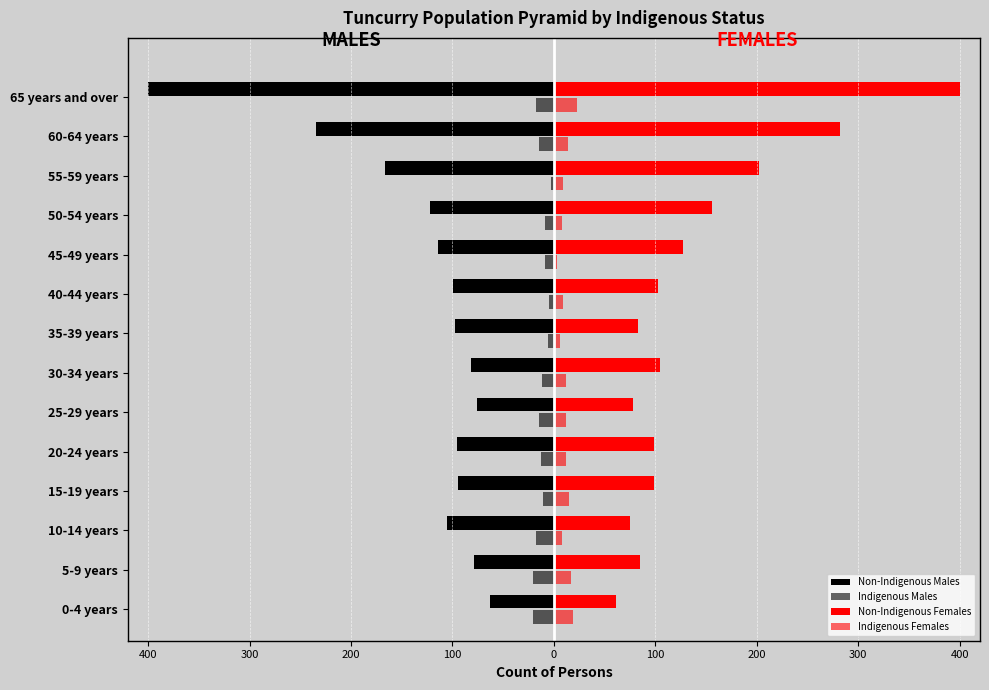

How many bars are there in each group?

4